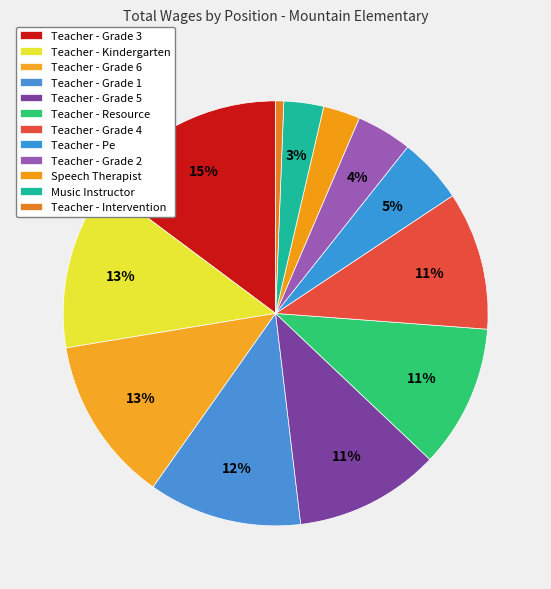

What is the change in value from Teacher - Grade 2 to Music Instructor?

-6777